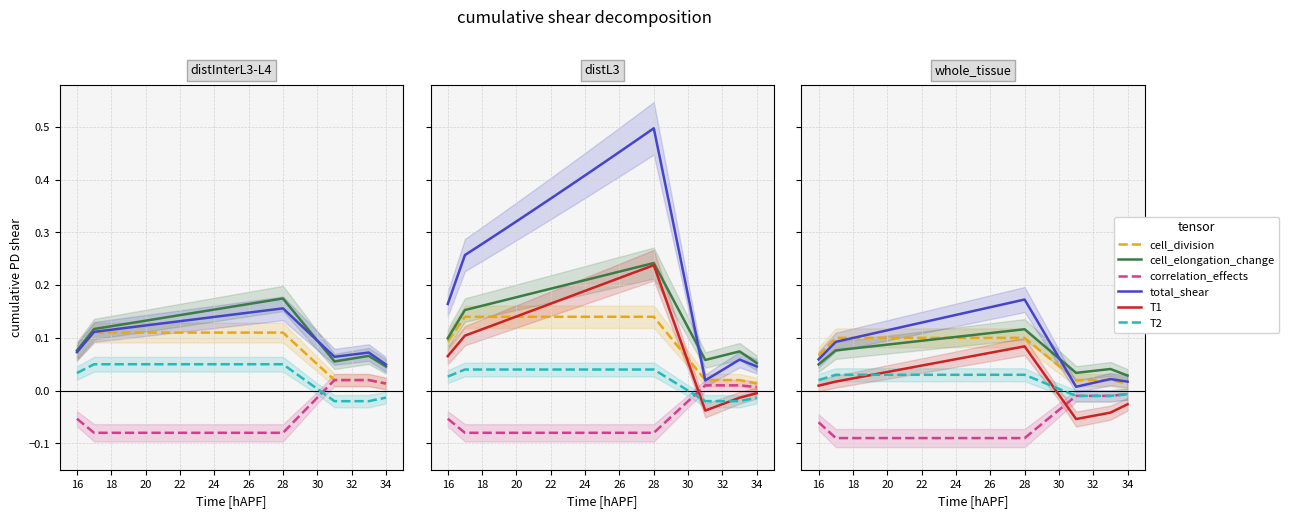

Is this an area chart (filled region under the line)?

No